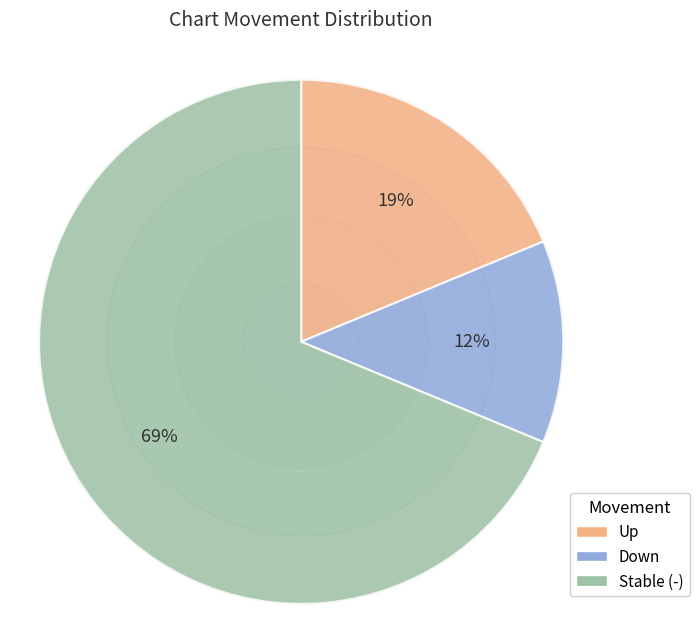

Is there any slice that represents more than half of the pie?

Yes